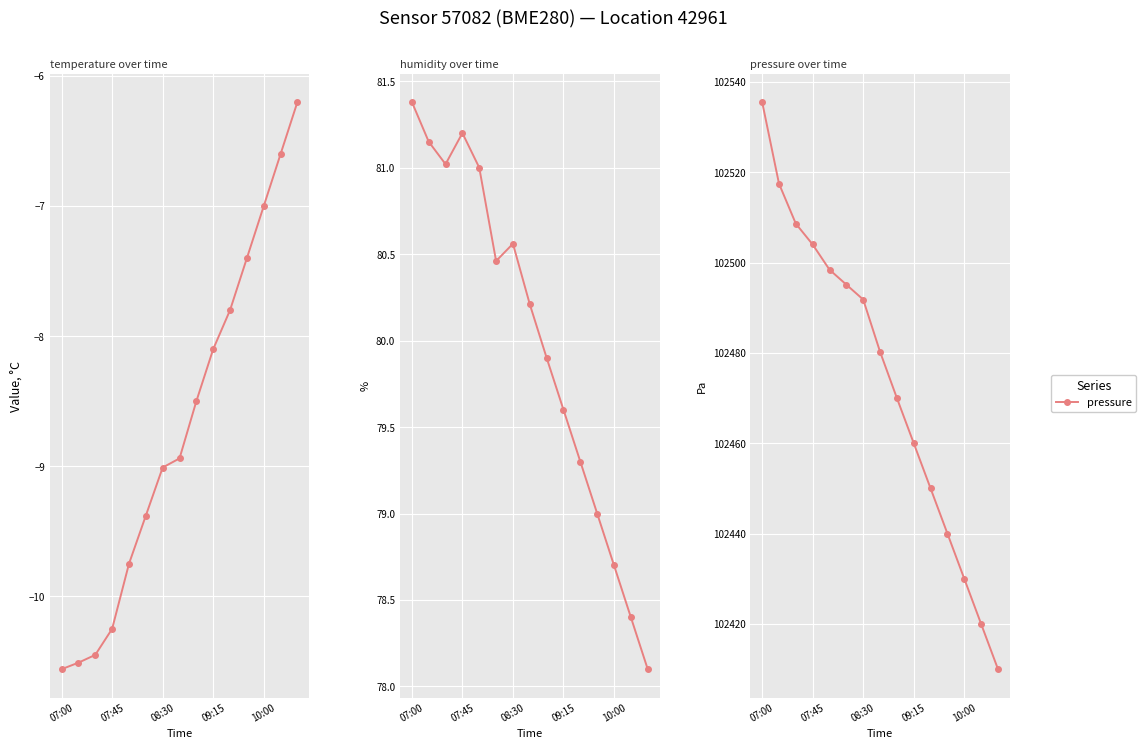

What is the difference between the second highest and second lowest values in the pressure series?

97.5